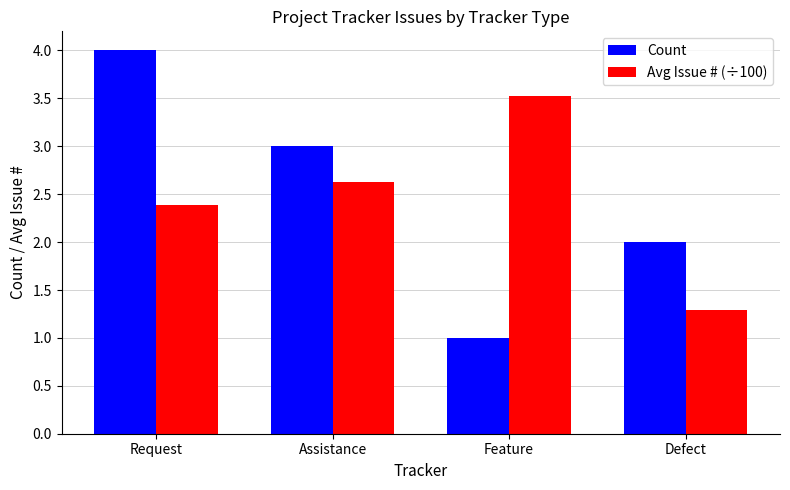

At Request, list the series in order from smallest to largest.

Avg Issue # (÷100), Count